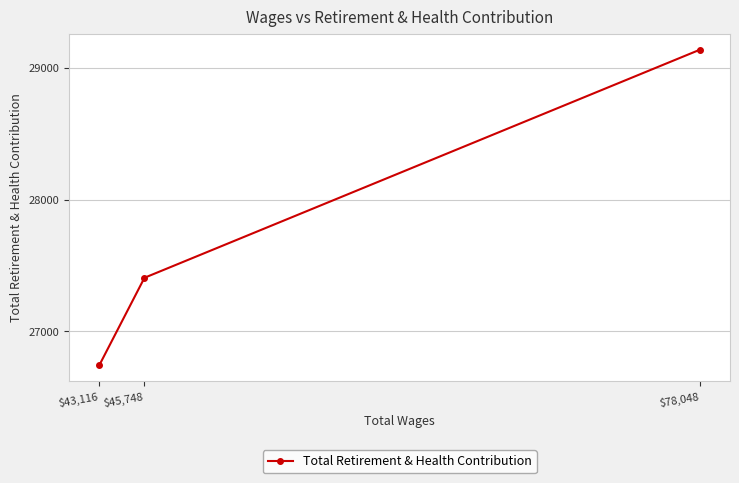

How many lines are shown in the chart?

1